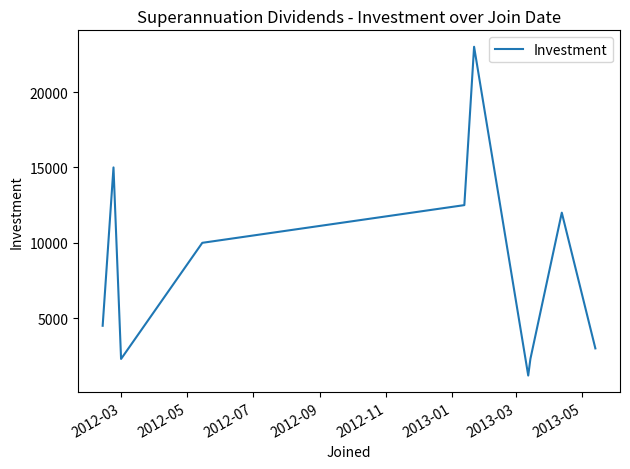

What is the minimum value shown in the chart?

1200